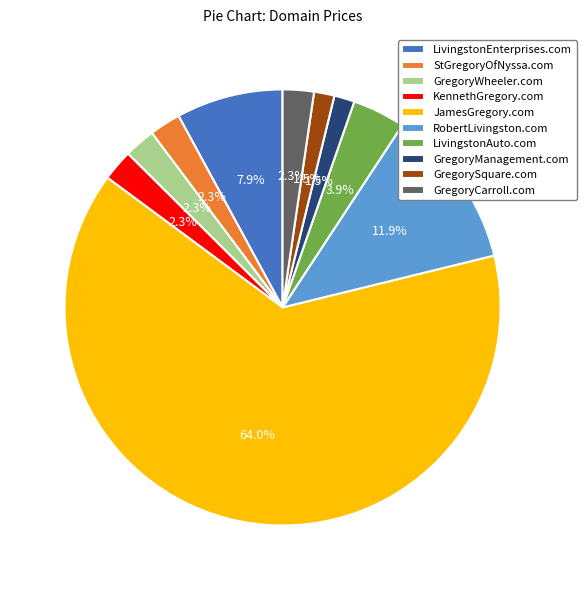

How many segments does this pie chart have?

10